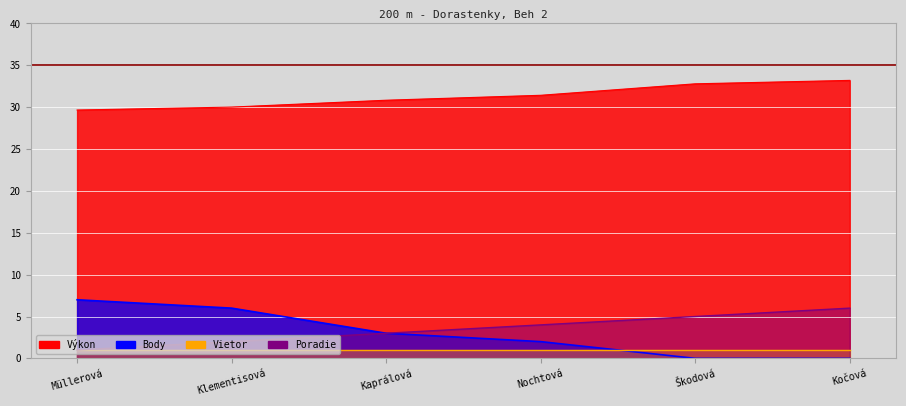

Is it true that Poradie equals 10.8 at Kočová?

False